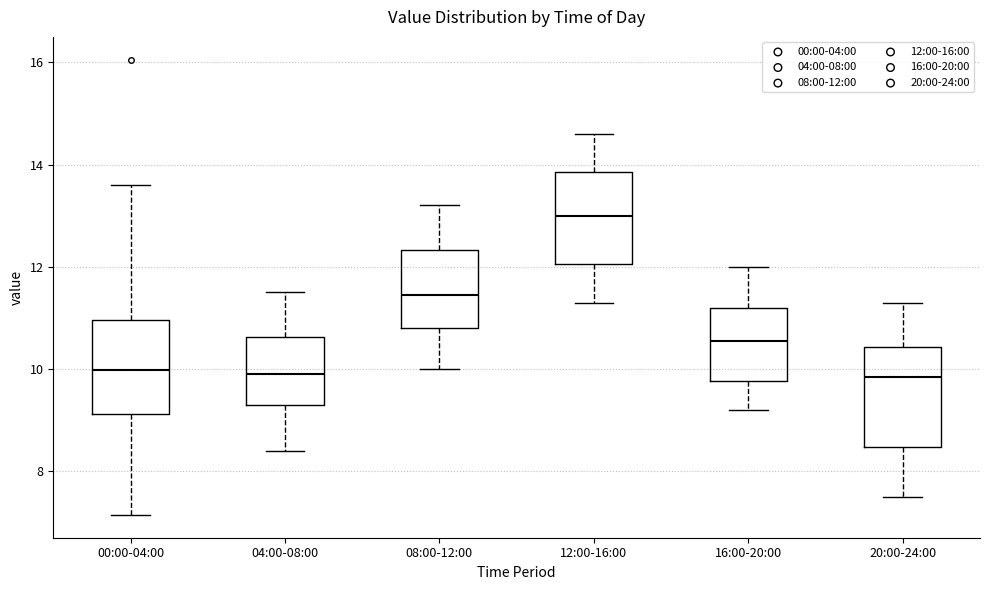

Reading left to right, read every box against the y-axis: the position of its median line, the range the box covers, and the ends of its whiskers. The values are not printed on the chart, so give them approximately, as read against the axis.

00:00-04:00: median 10.0, box 9.2 to 11.0, whiskers 7.2 to 13.6
04:00-08:00: median 10.0, box 9.4 to 10.6, whiskers 8.4 to 11.6
08:00-12:00: median 11.4, box 10.8 to 12.4, whiskers 10.0 to 13.2
12:00-16:00: median 13.0, box 12.0 to 13.8, whiskers 11.4 to 14.6
16:00-20:00: median 10.6, box 9.8 to 11.2, whiskers 9.2 to 12.0
20:00-24:00: median 9.8, box 8.4 to 10.4, whiskers 7.6 to 11.4